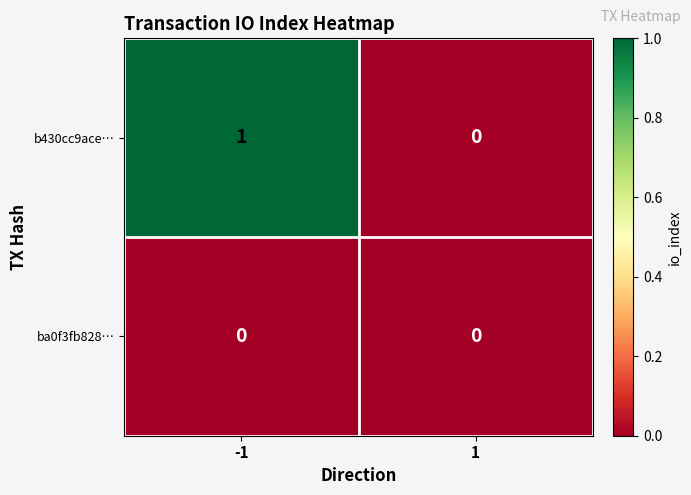

Which label corresponds to the largest value in the chart?

-1